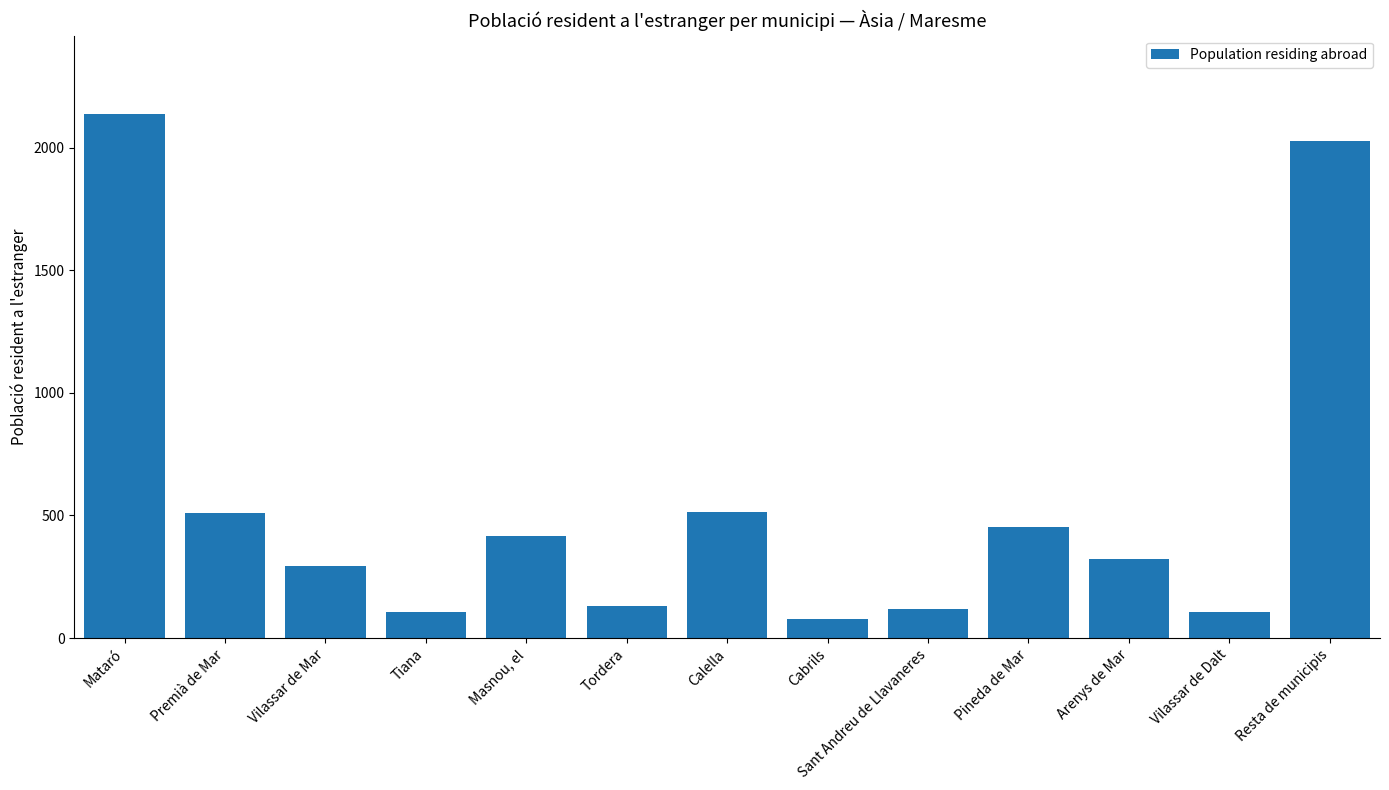

How many values are below 322?

6